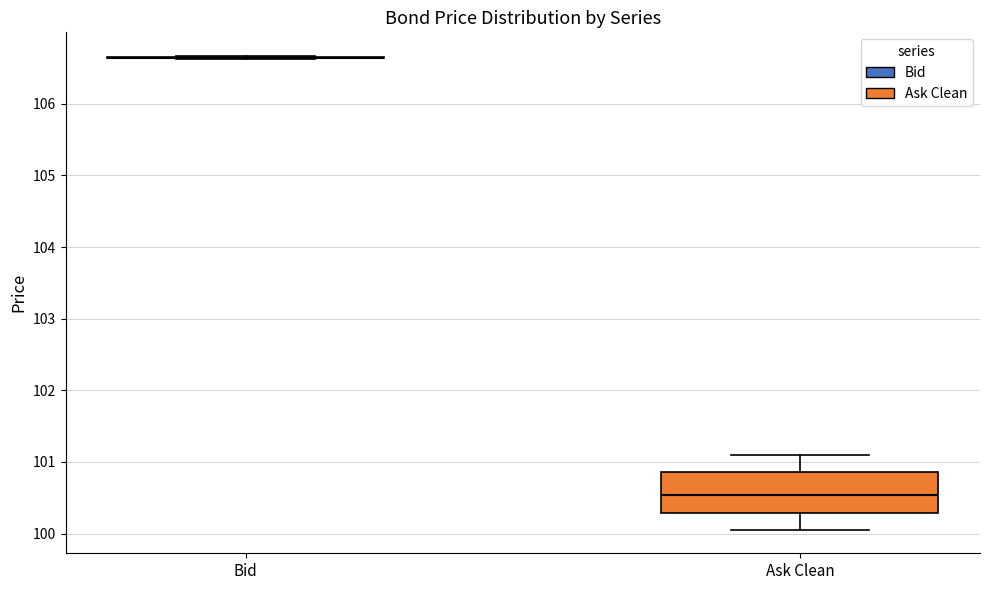

Which box is the tallest, from its lower edge to its upper edge?

Ask Clean